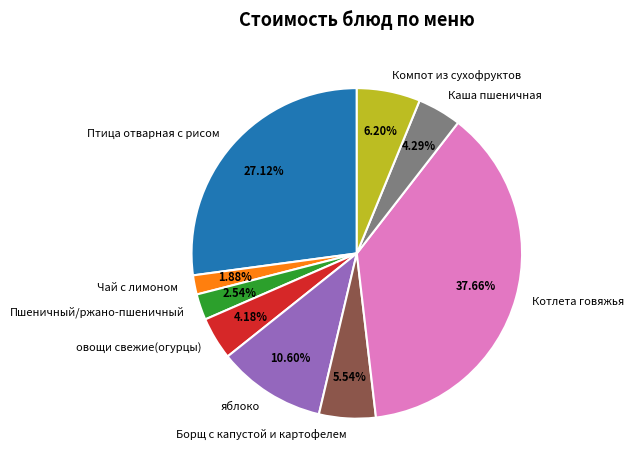

Is there a majority slice in this chart?

No